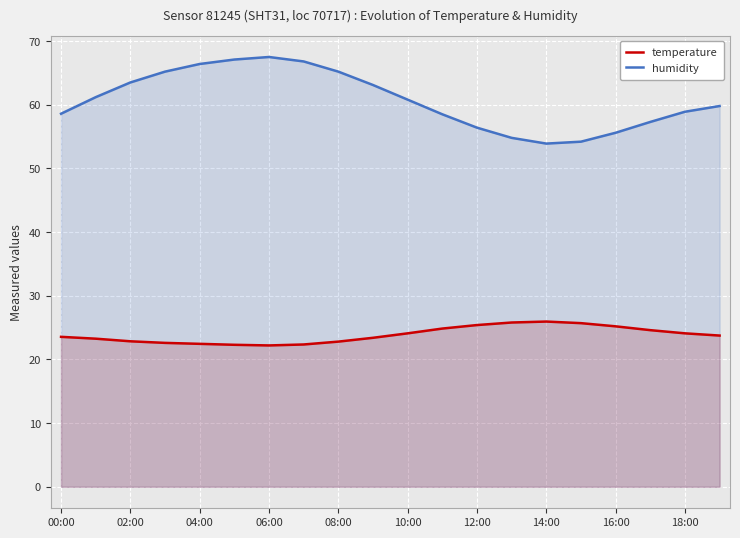

Which series has the largest range (max minus min)?

humidity